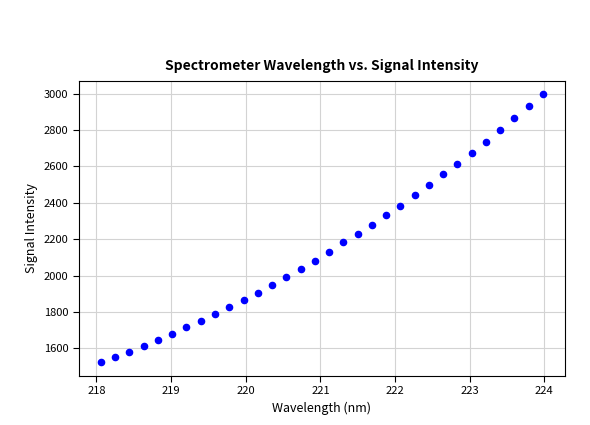

What is the range of Y values (max minus min)?

1474.3